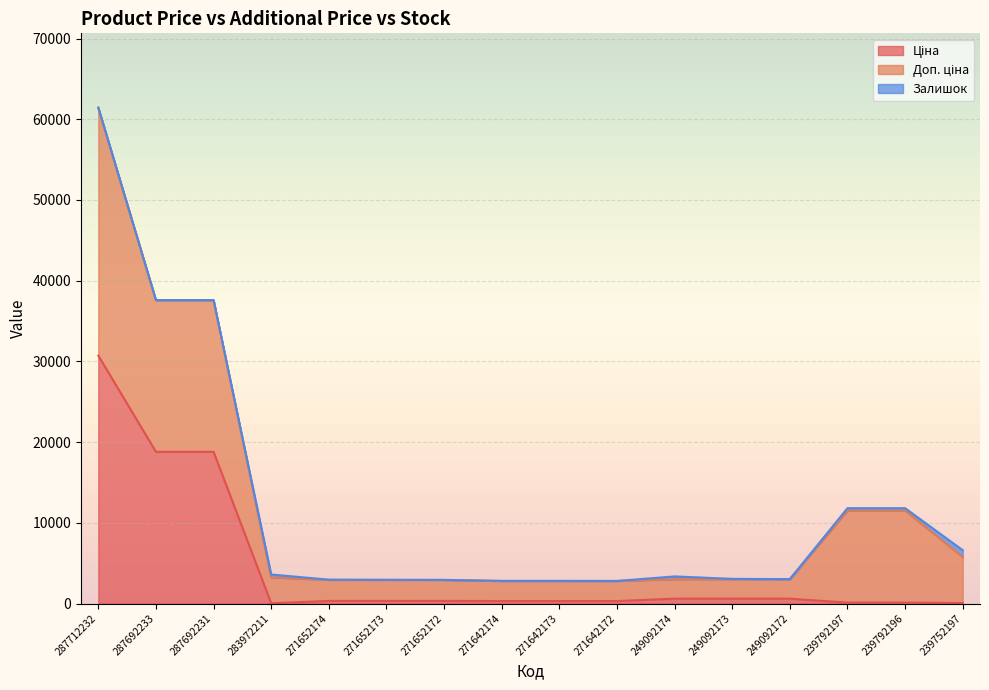

True or false: Доп. ціна and Ціна intersect in this chart.

False